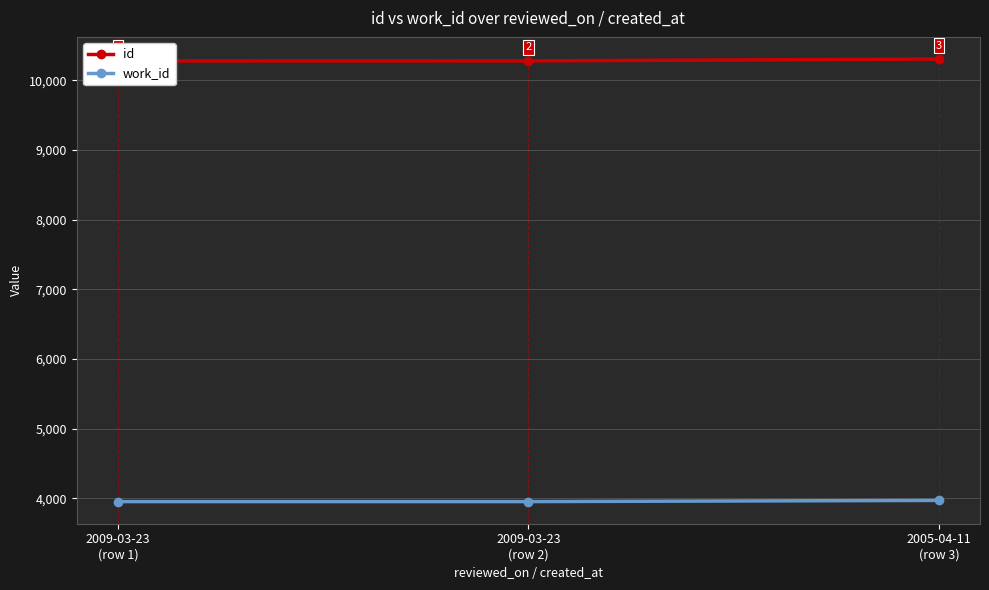

List the labels in order of work_id value, smallest first.

2009-03-23
(row 1), 2009-03-23
(row 2), 2005-04-11
(row 3)